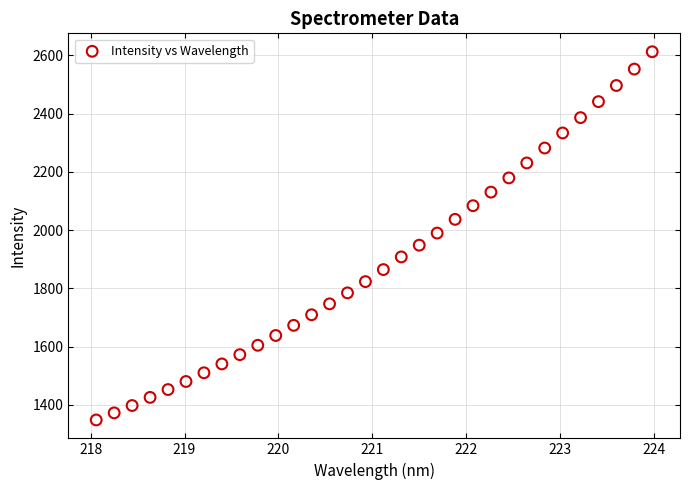

What is the range of Y values (max minus min)?

1264.7